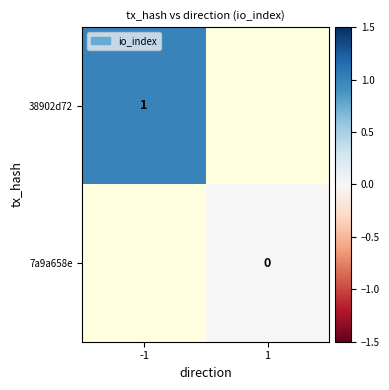

The 38902d72 series shows 1 at -1. True or false?

True